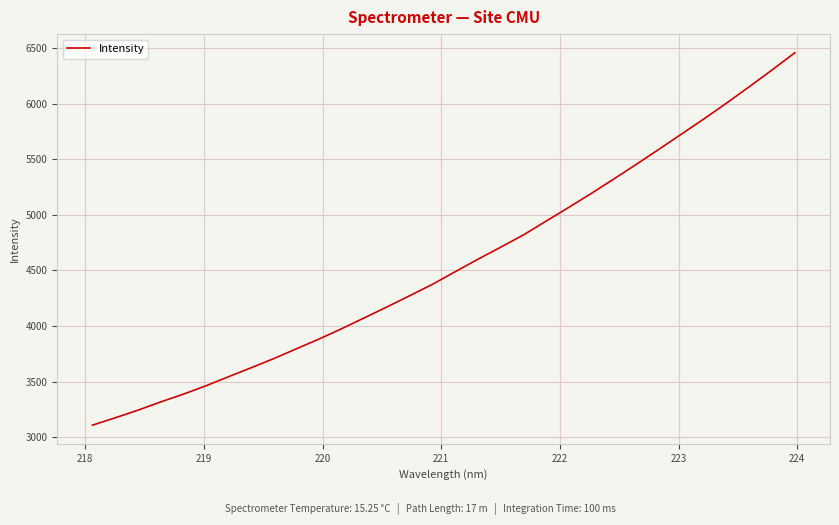

What is the minimum value shown in the chart?

3108.2